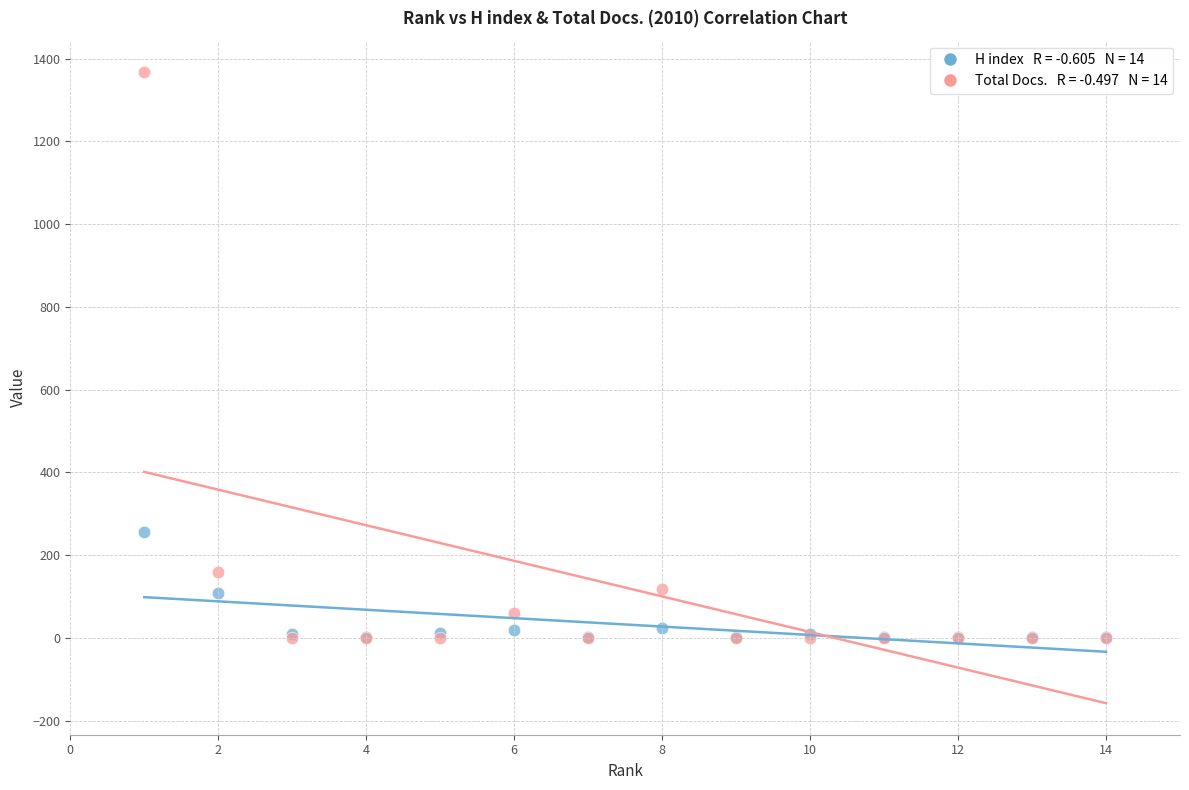

Across all series, what Y value is closest to 683?

256